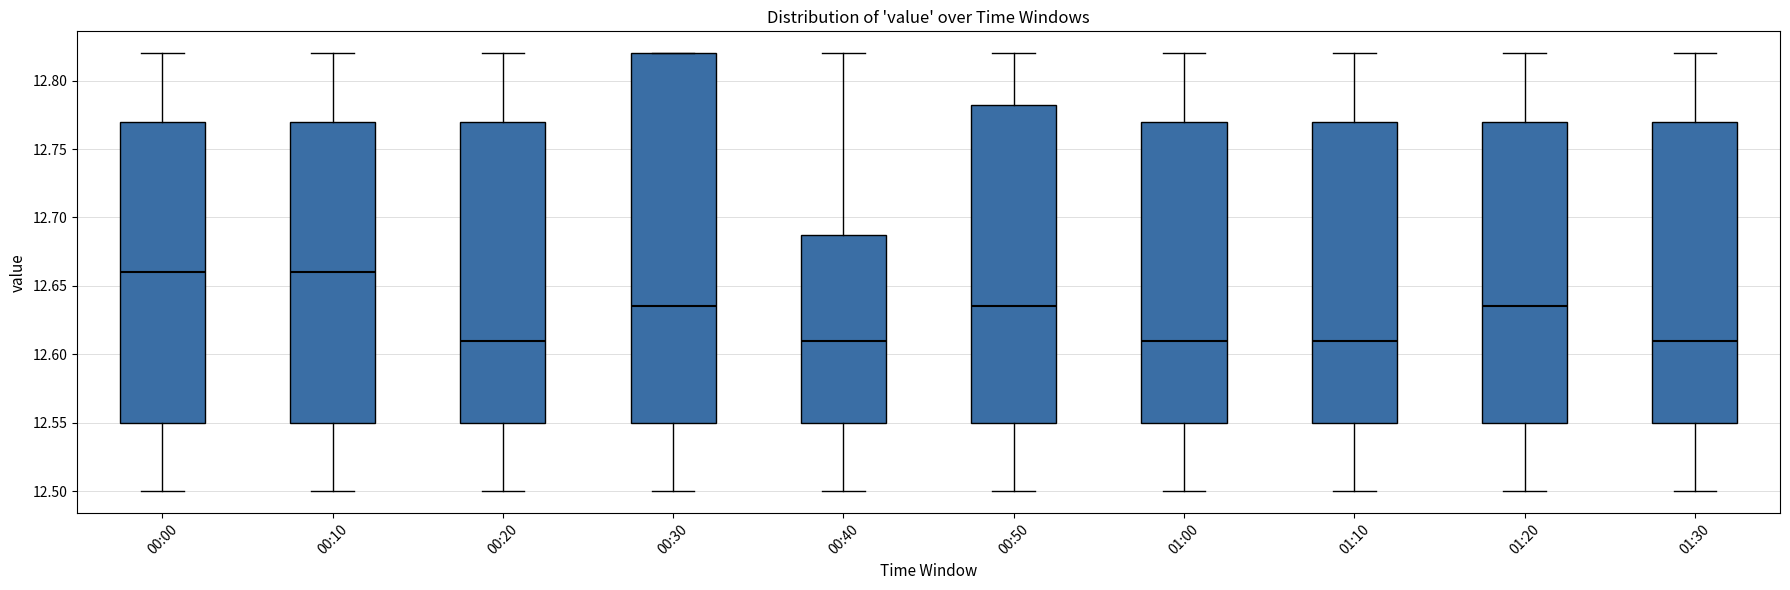

Reading left to right, transcribe this box plot: for each box, give where its median line is, the range the box spans, and where its two whiskers end, as read against the y-axis. The values are not printed on the chart, so give them approximately, as read against the axis.

00:00: median 12.660, box 12.550 to 12.770, whiskers 12.500 to 12.820
00:10: median 12.660, box 12.550 to 12.770, whiskers 12.500 to 12.820
00:20: median 12.610, box 12.550 to 12.770, whiskers 12.500 to 12.820
00:30: median 12.635, box 12.550 to 12.820, whiskers 12.500 to 12.820
00:40: median 12.610, box 12.550 to 12.690, whiskers 12.500 to 12.820
00:50: median 12.635, box 12.550 to 12.785, whiskers 12.500 to 12.820
01:00: median 12.610, box 12.550 to 12.770, whiskers 12.500 to 12.820
01:10: median 12.610, box 12.550 to 12.770, whiskers 12.500 to 12.820
01:20: median 12.635, box 12.550 to 12.770, whiskers 12.500 to 12.820
01:30: median 12.610, box 12.550 to 12.770, whiskers 12.500 to 12.820